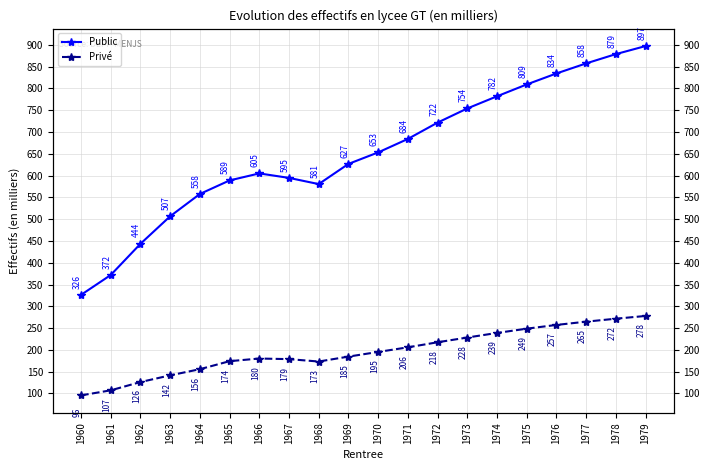

Which series has the widest spread of values?

Public